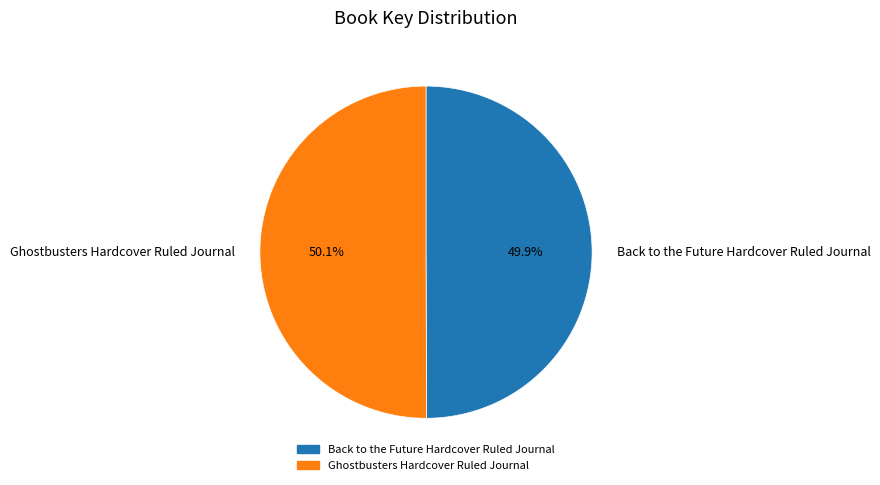

What percentage is the Back to the Future Hardcover Ruled Journal slice, to the nearest percent?

50%